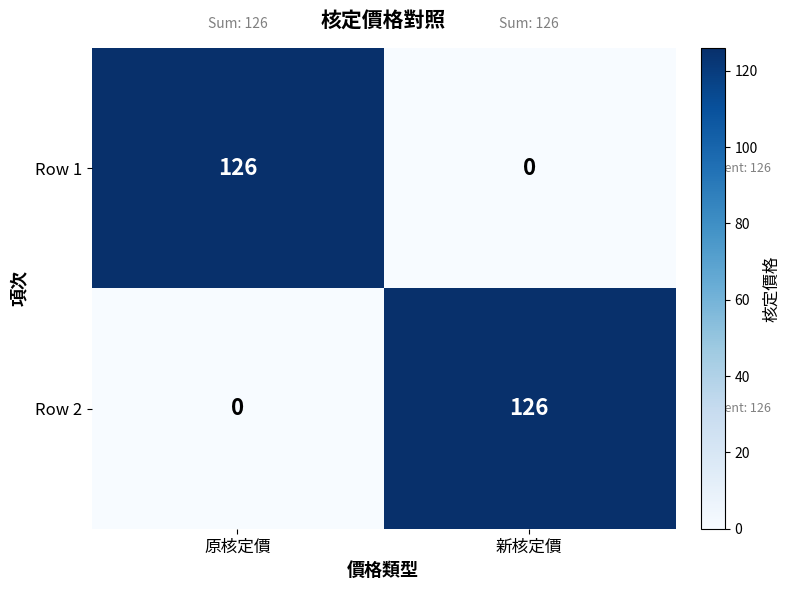

What is the maximum value shown in the chart?

126